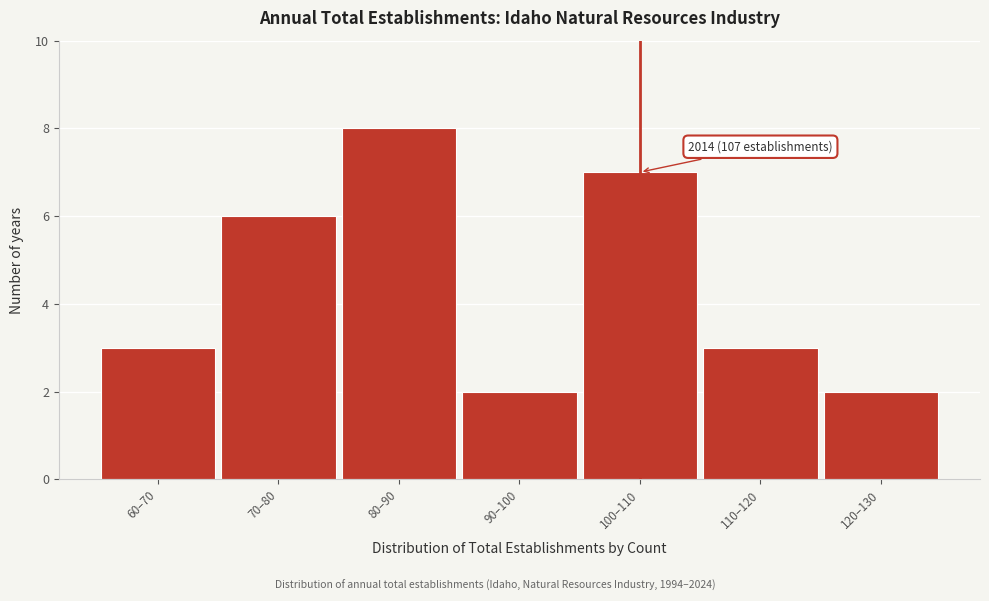

Reading left to right, extract all data points from this chart.

3	6	8	2	7	3	2